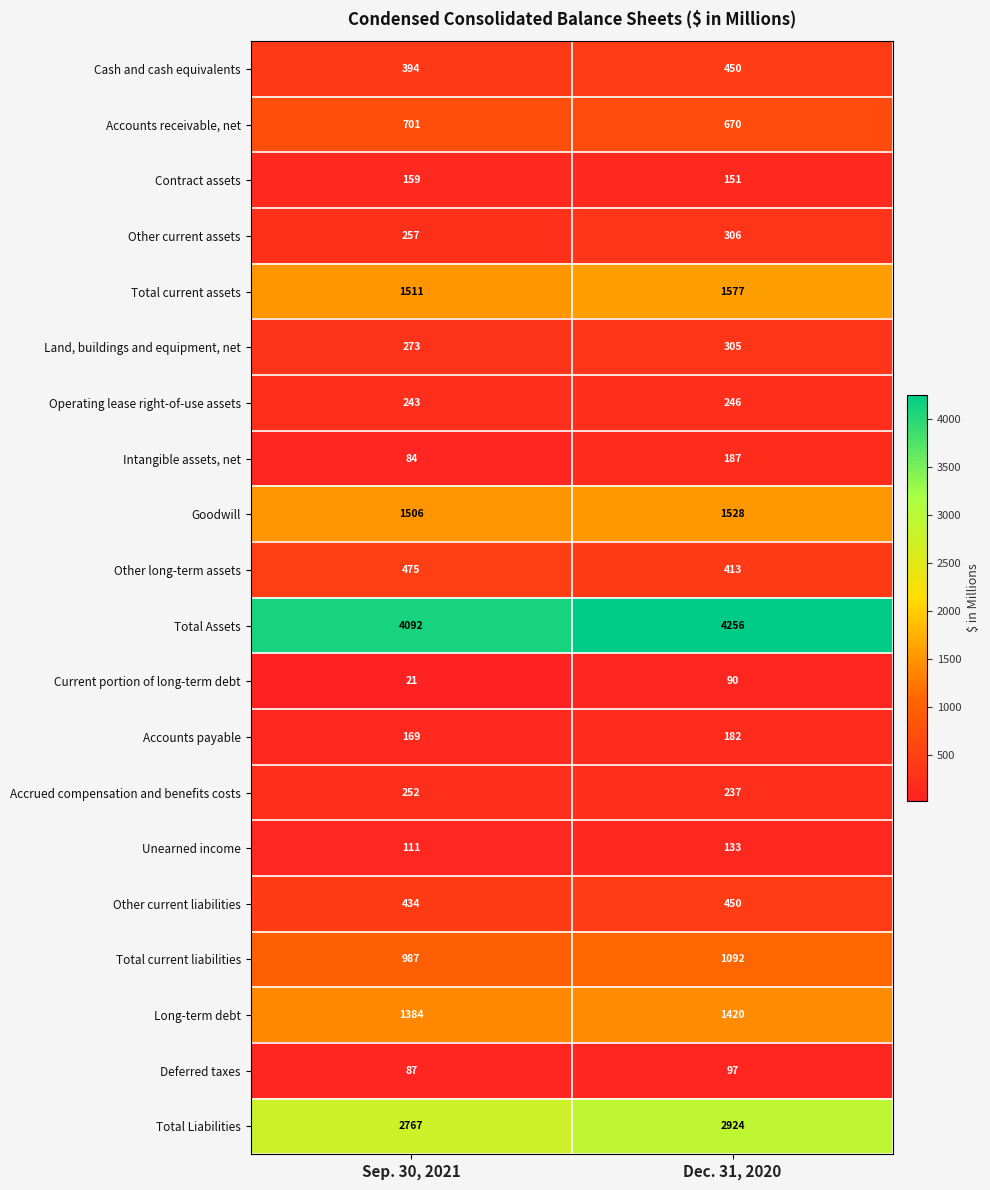

True or false: Goodwill has a value of 813 at Sep. 30, 2021.

False